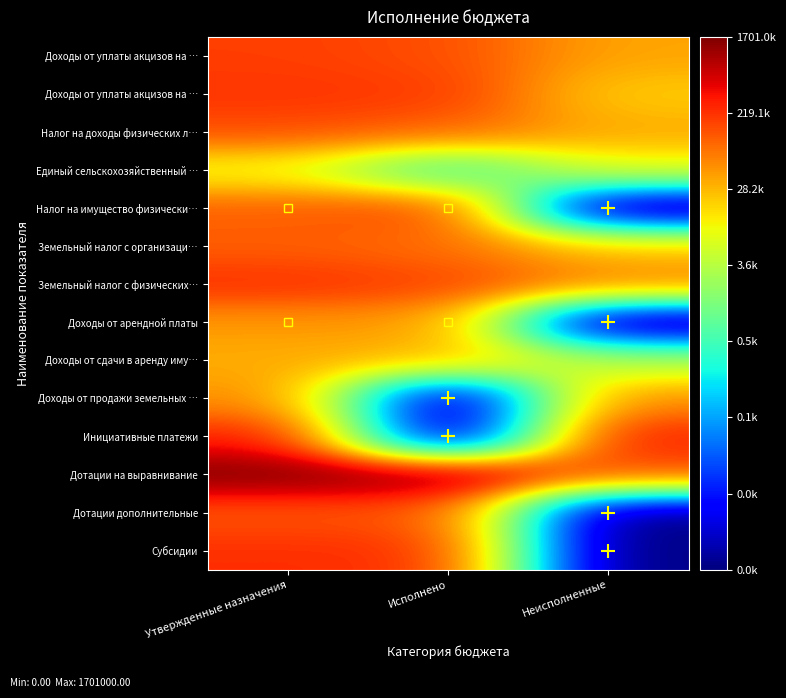

At how many categories does at least one series exceed 11?

3